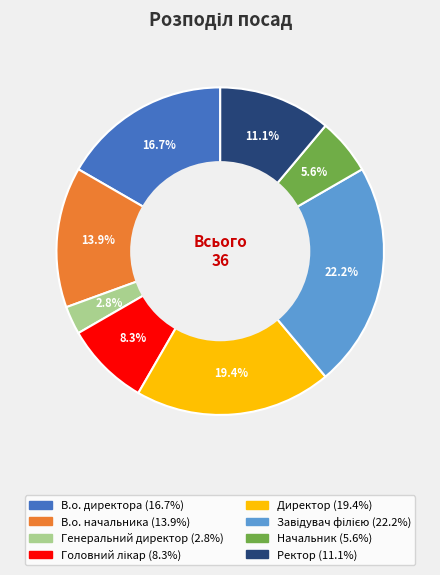

Which has a higher value, В.о. директора or В.о. начальника?

В.о. директора